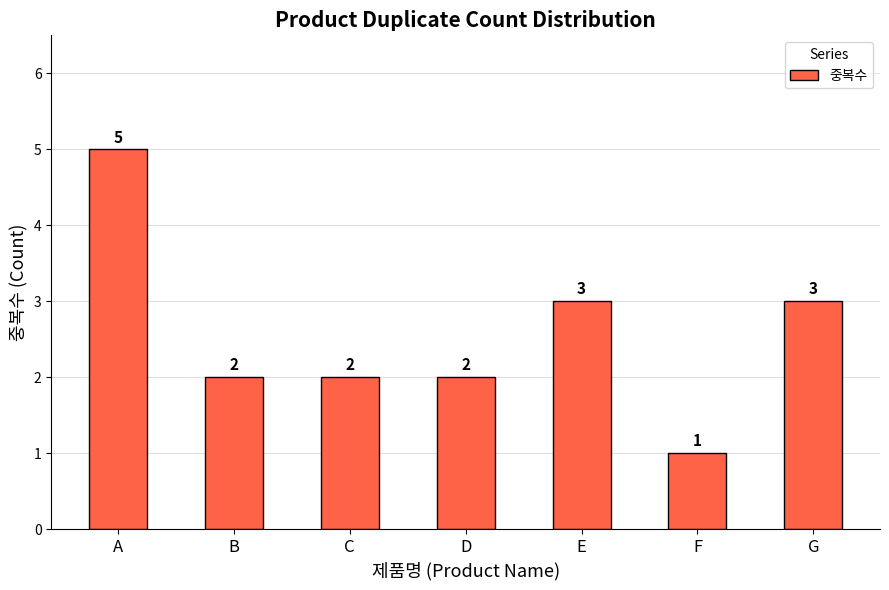

The chart shows a value of 2 at B. True or false?

True